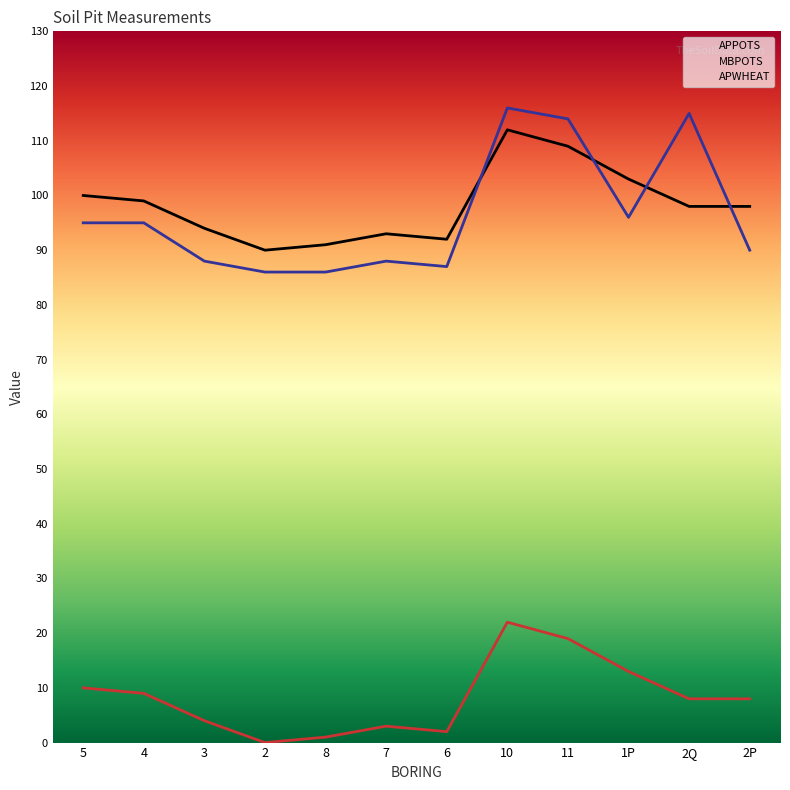

The value of APPOTS at 10 is 181. True or false?

False